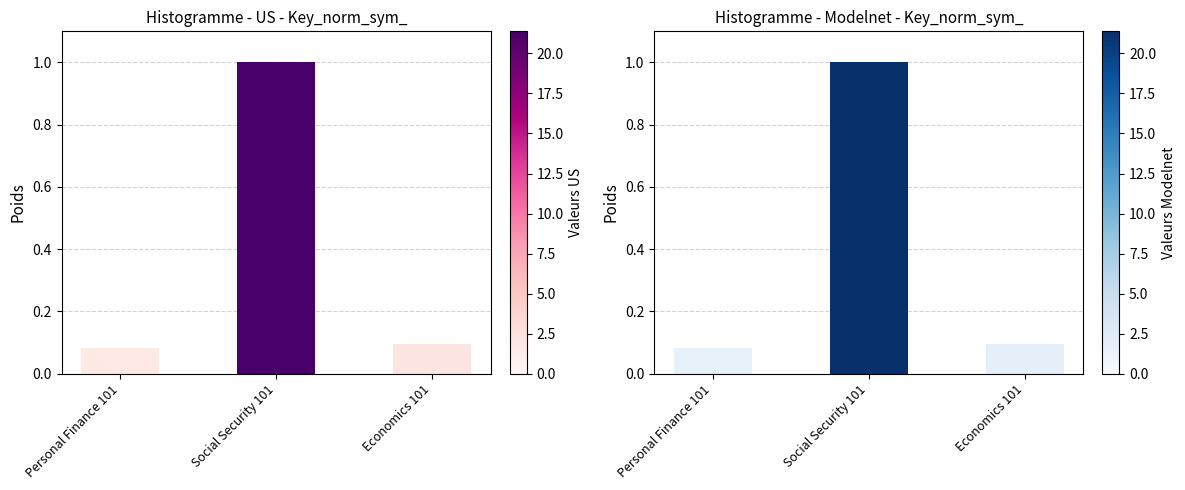

List the labels in order of value, largest first.

Social Security 101, Economics 101, Personal Finance 101